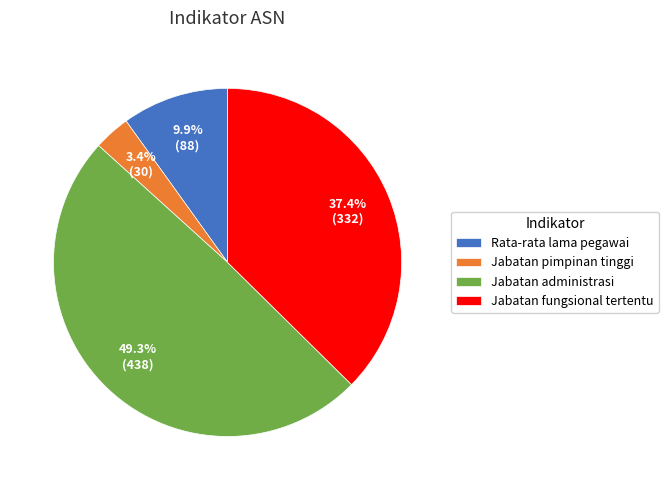

Which category has the biggest portion of the pie?

Jabatan administrasi